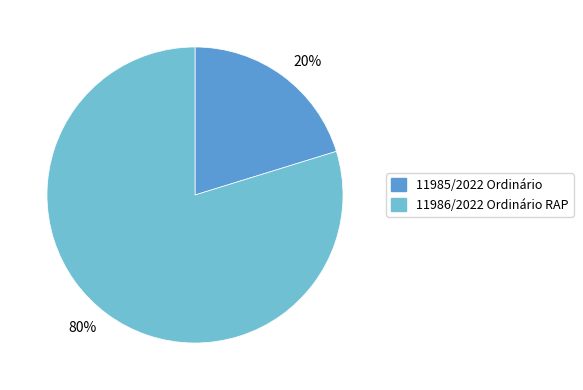

How many slices are in this pie chart?

2